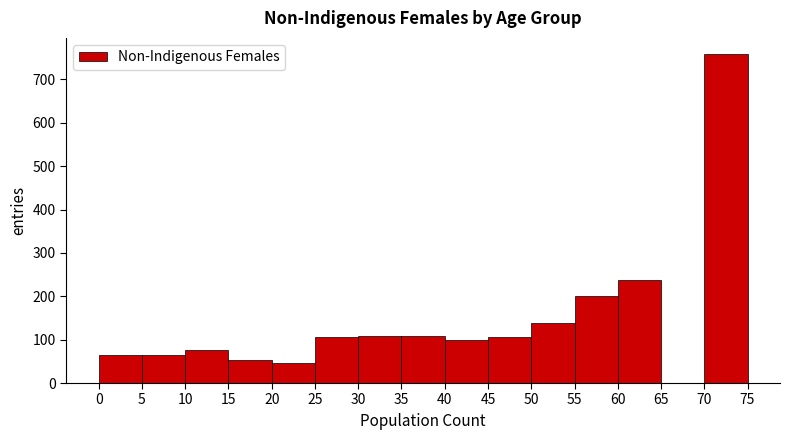

Reading left to right, list every bar in this chart as the range it spans on the x-axis followed by its height. The values are not printed on the chart, so give them approximately, as read against the axis.

0 to 5: 60
5 to 10: 70
10 to 15: 80
15 to 20: 50
20 to 25: 50
25 to 30: 110
30 to 35: 110
35 to 40: 110
40 to 45: 100
45 to 50: 110
50 to 55: 140
55 to 60: 200
60 to 65: 240
65 to 70: 0
70 to 75: 760